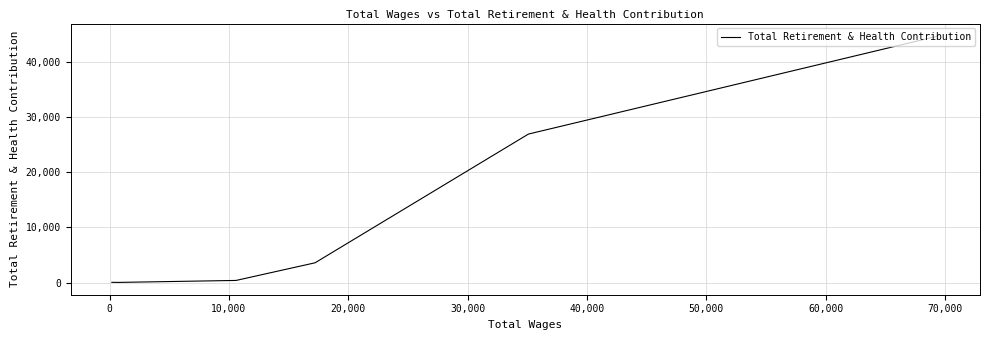

What is the difference between the values at 0 and 40,000?

26935